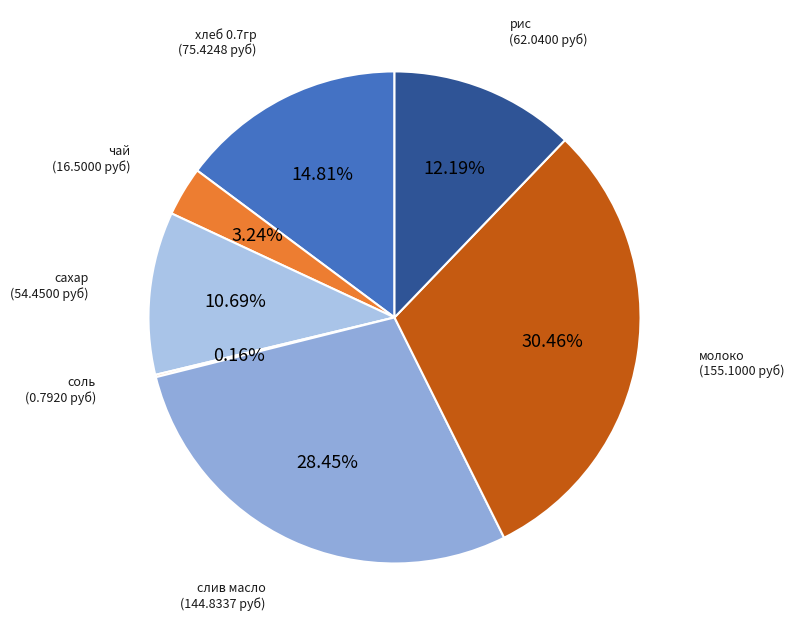

Which slice is the largest?

молоко